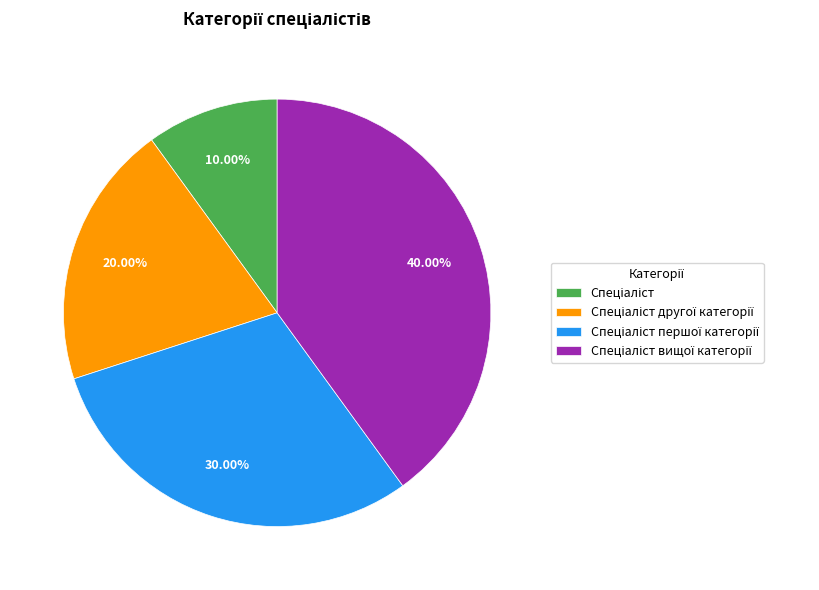

Is there a majority slice in this chart?

No